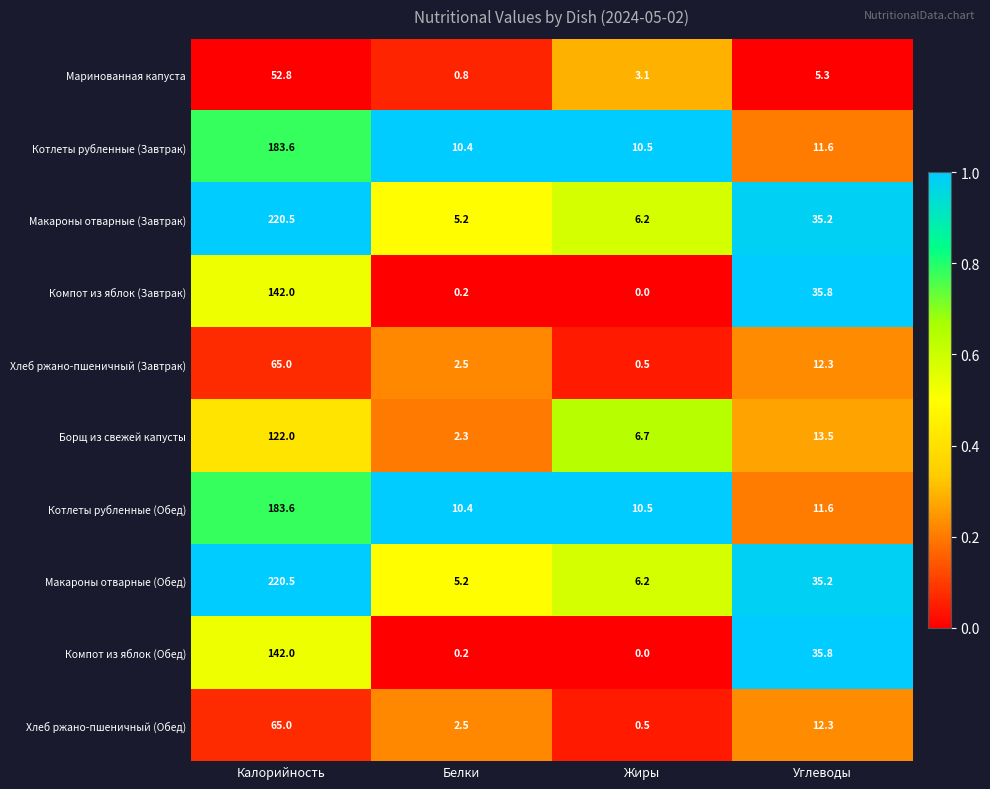

How many categories are shown in the chart?

4